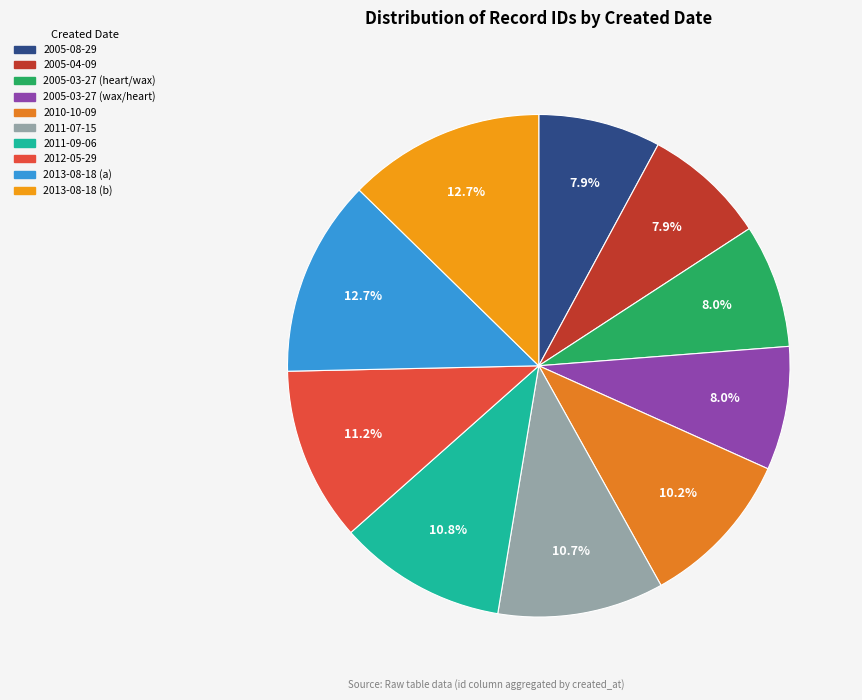

True or false: 2010-10-09 accounts for 10% of the total.

True